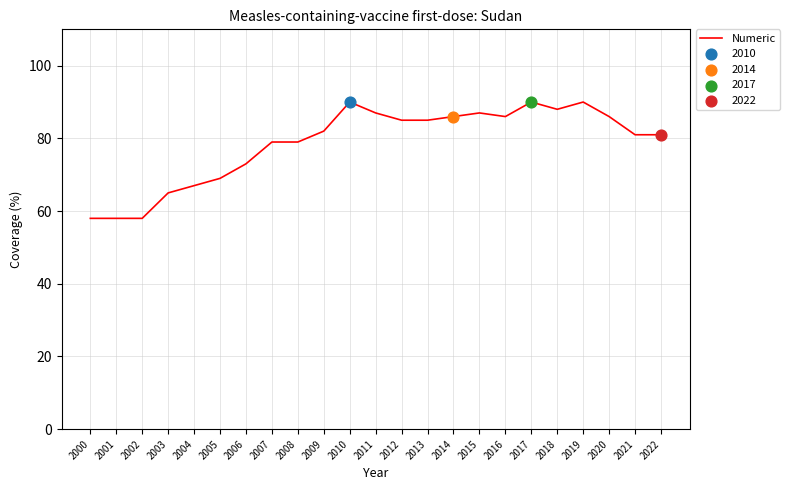

Approximately how many times larger is the value at 2015 compared to 2018?

1.0